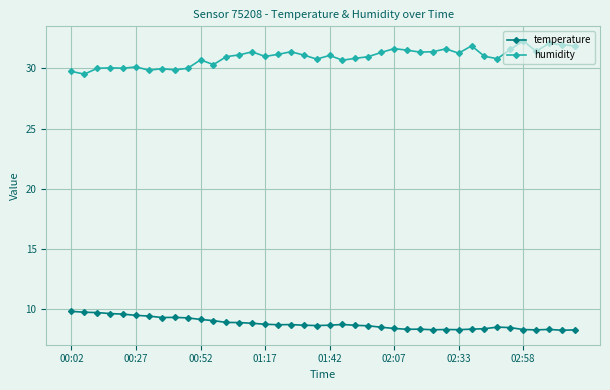

What are all the series names shown in the legend?

temperature, humidity